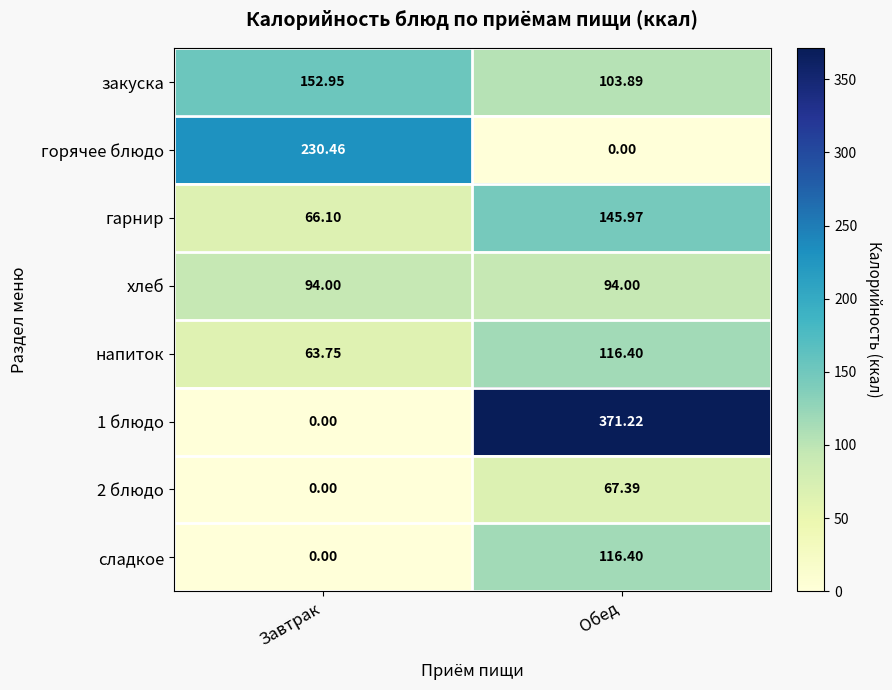

Rank the categories by гарнир value from highest to lowest.

Обед, Завтрак